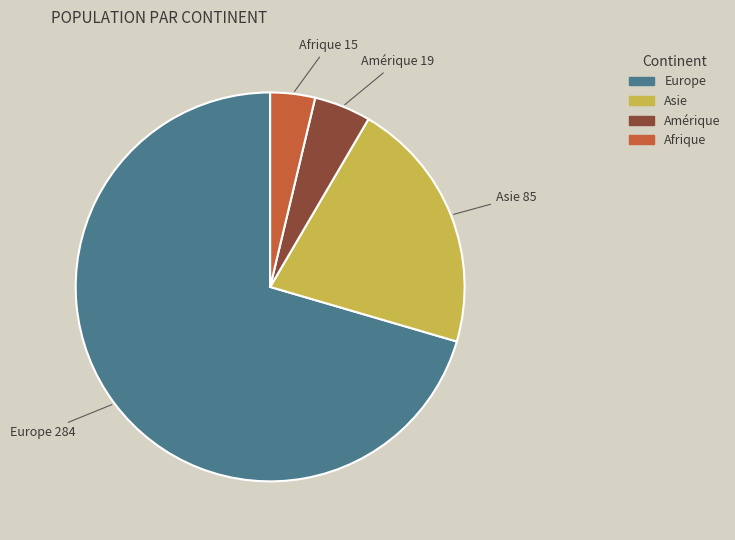

Which category has the smallest portion of the pie?

Afrique